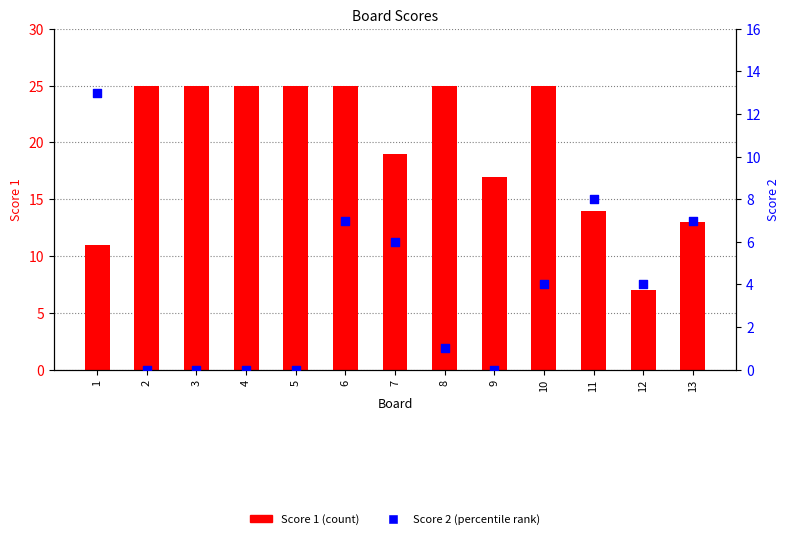

Which series has the largest total across all categories?

Score 1